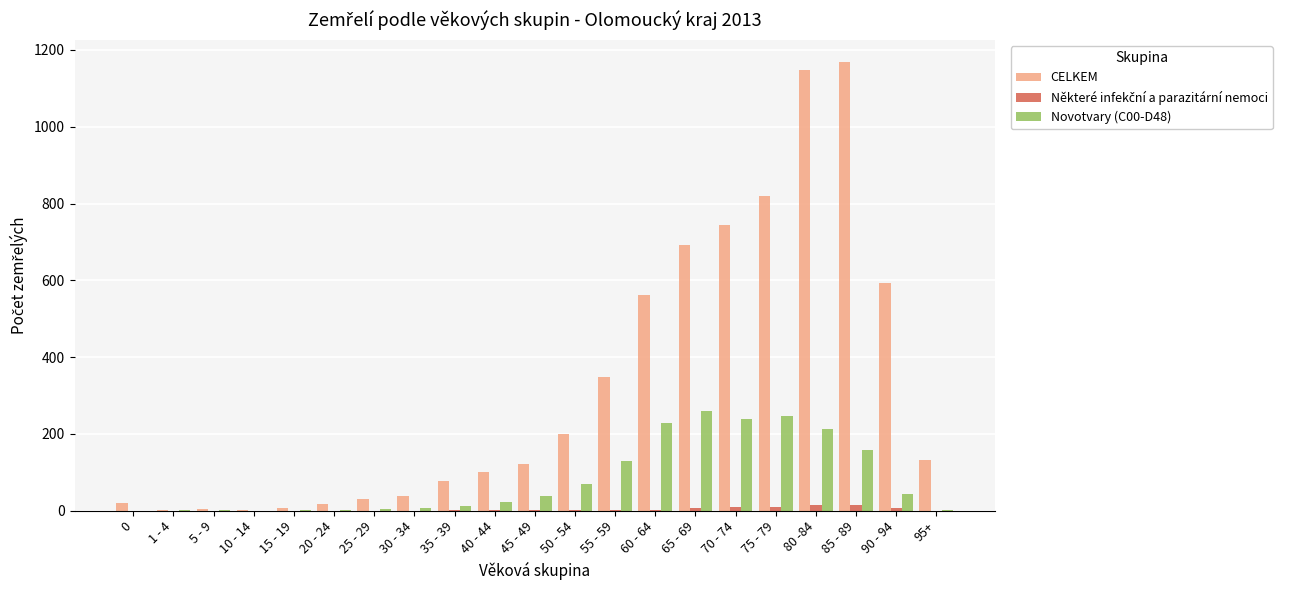

Which series has the largest total across all categories?

CELKEM